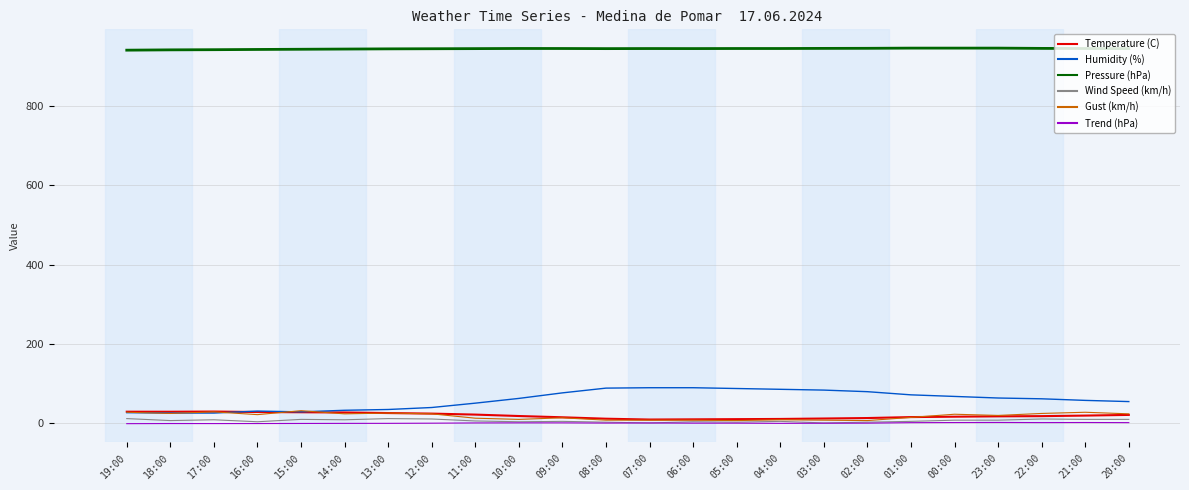

Which series has the largest total across all categories?

Pressure (hPa)